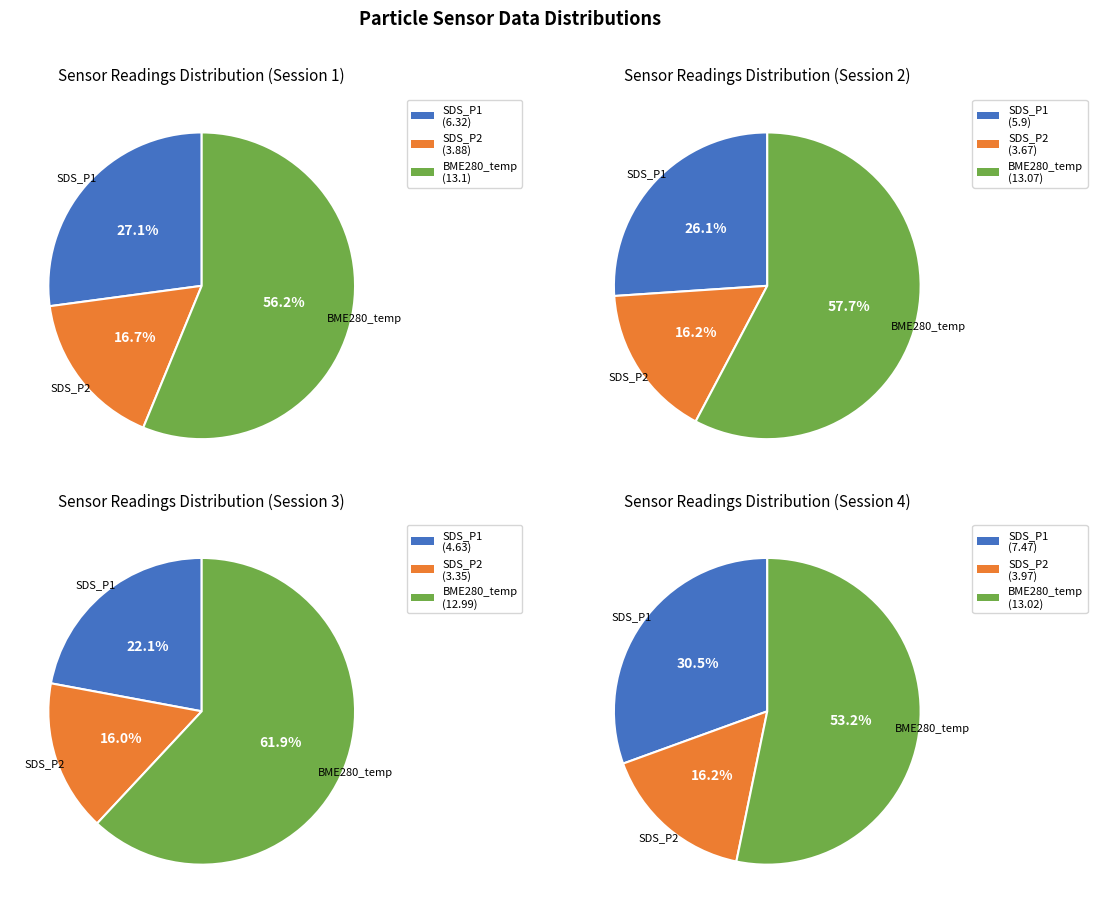

Is it true that BME280_humidity Mean is 11% of the pie?

False